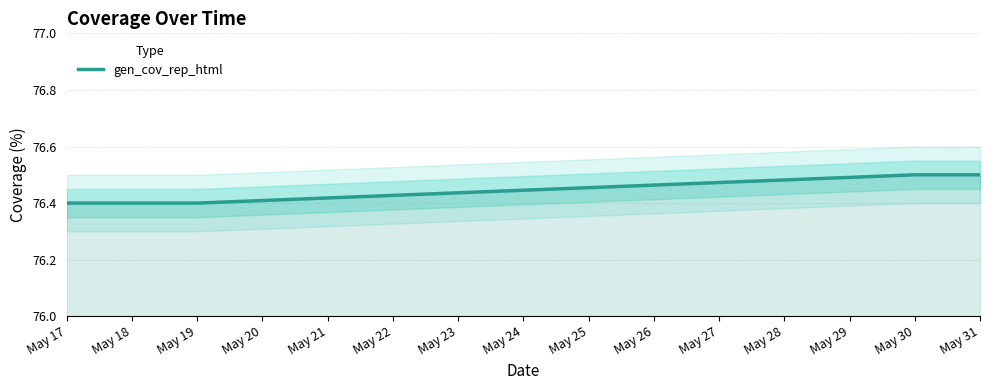

Which label corresponds to the smallest value in the chart?

May 17